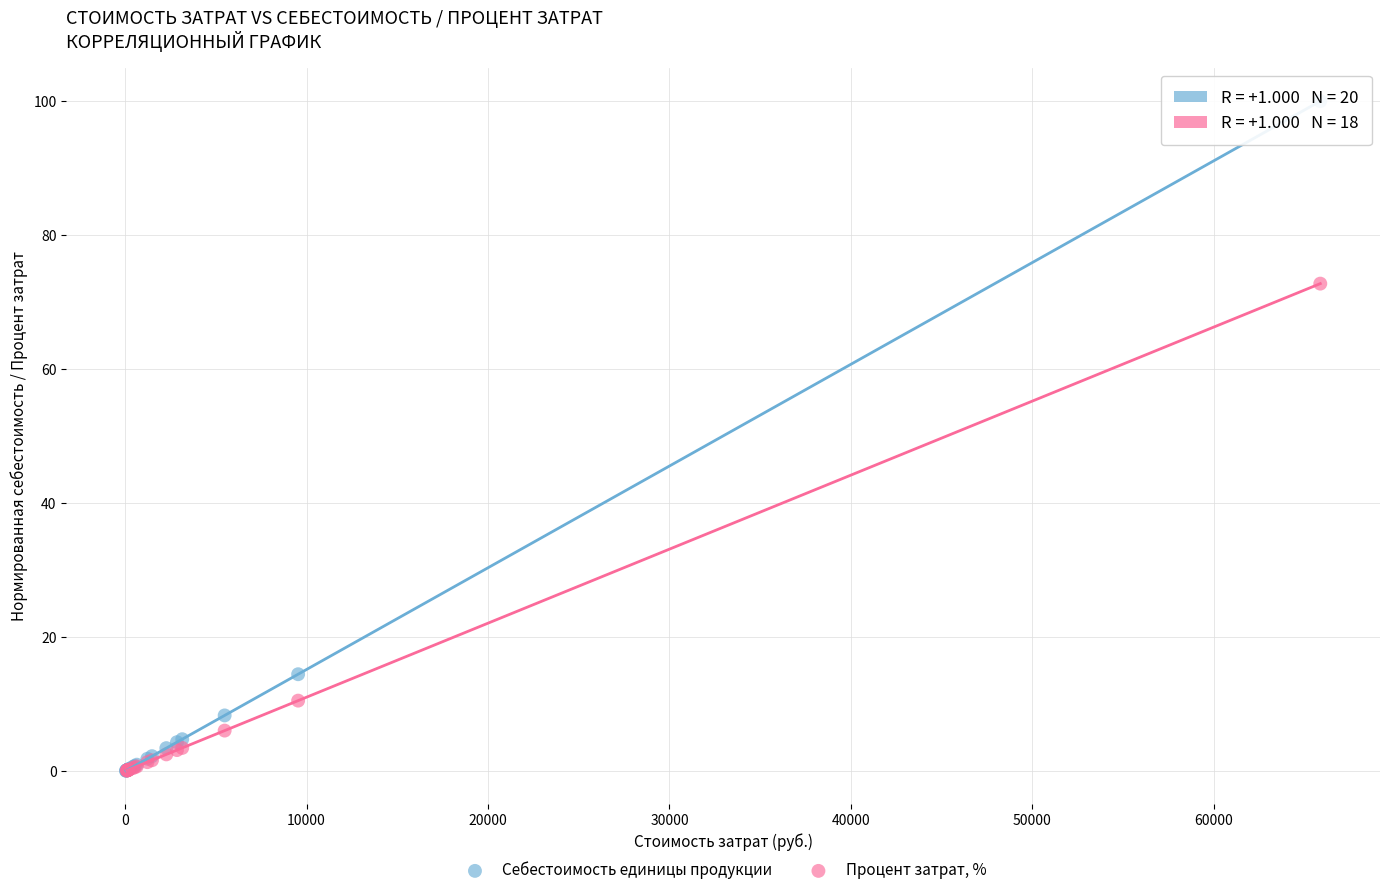

Which series has the largest Y range (max minus min)?

Себестоимость единицы продукции